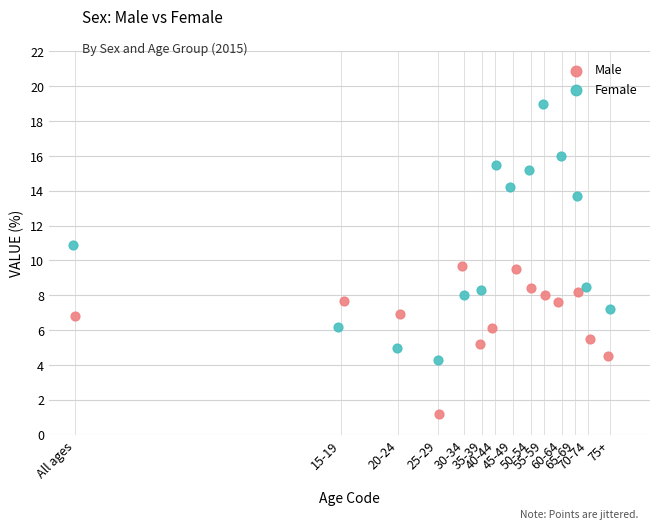

Which series contains the highest Y value?

Female